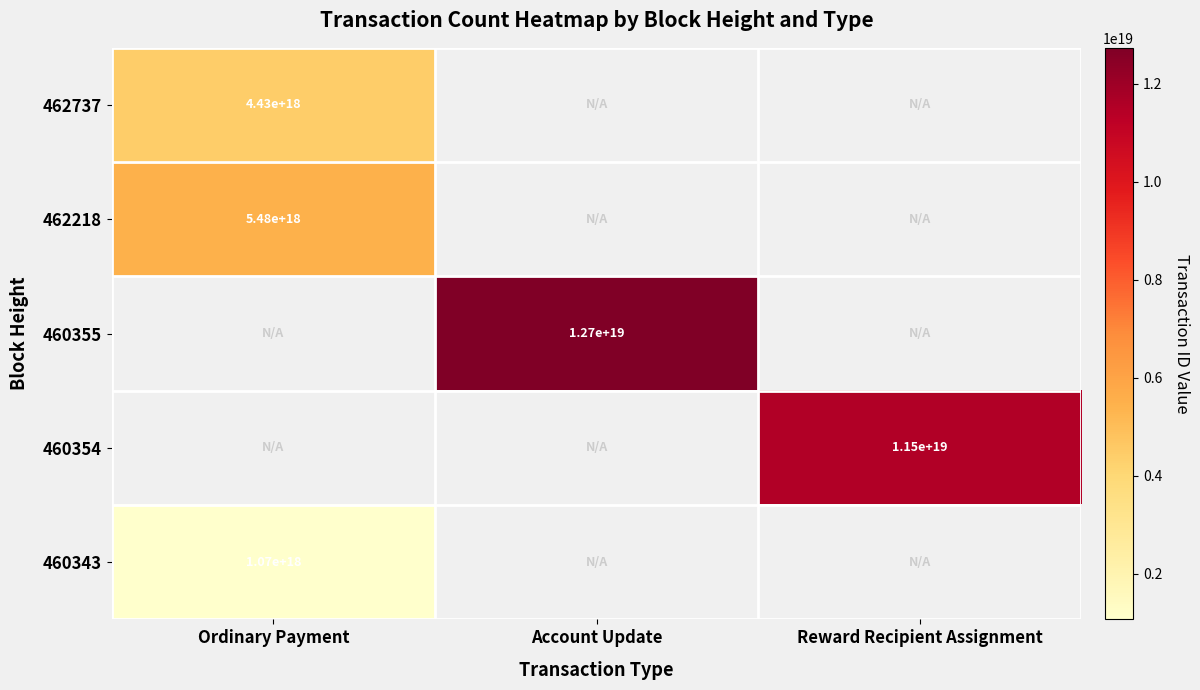

The value of 462737 at Ordinary Payment is 1871793253171243520. True or false?

False